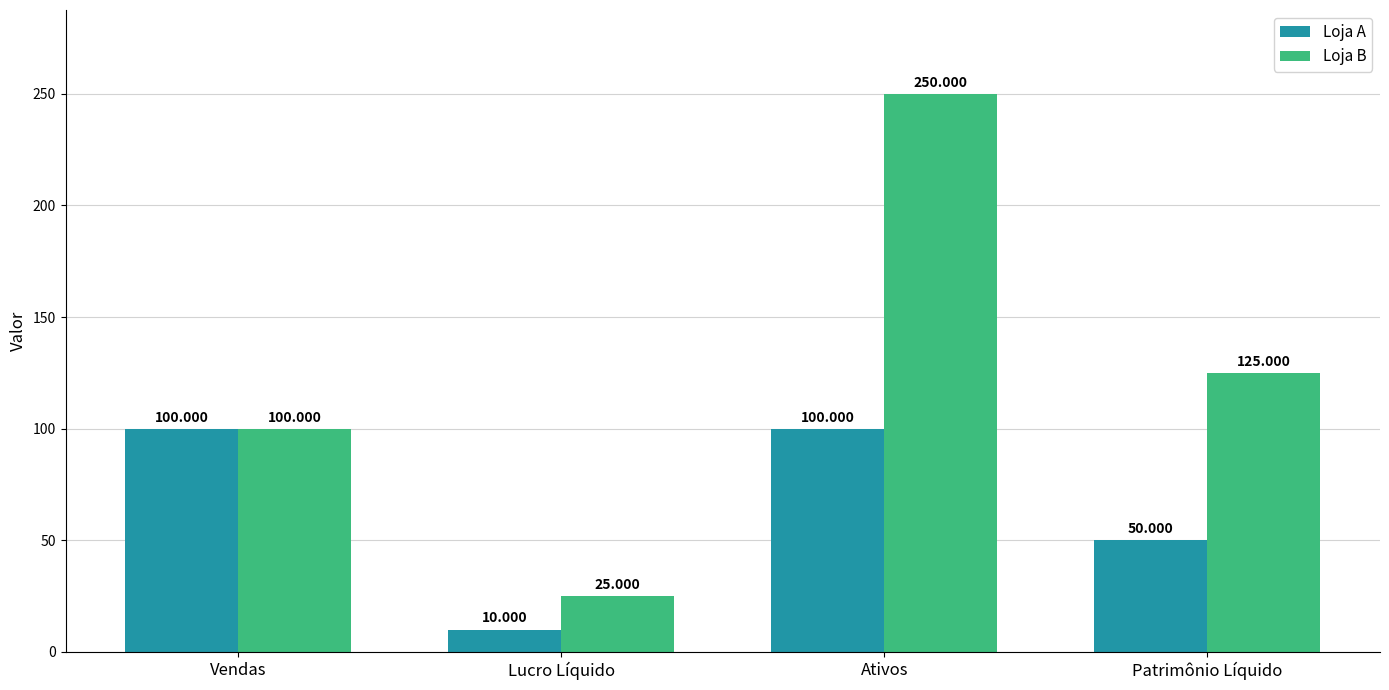

What is the value of the Loja A bar at the 3rd from the left?

100